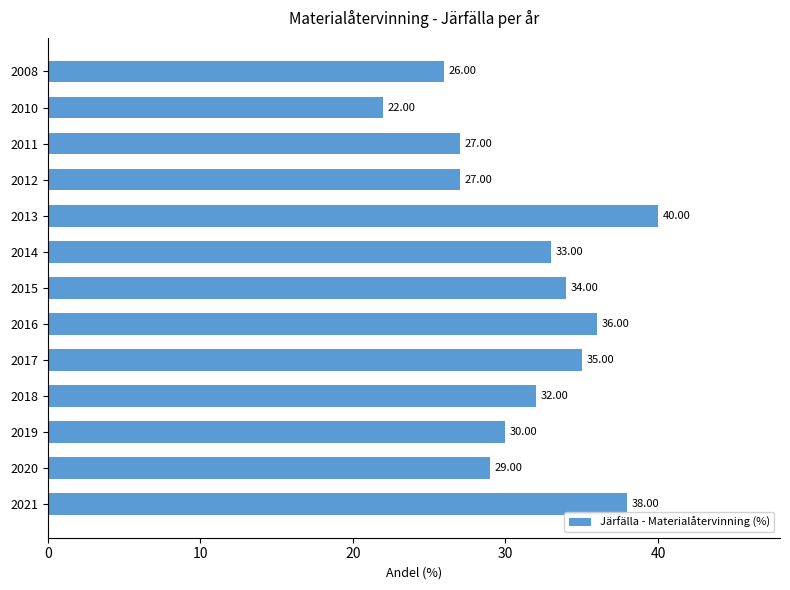

What is the difference between the maximum and second lowest values?

14